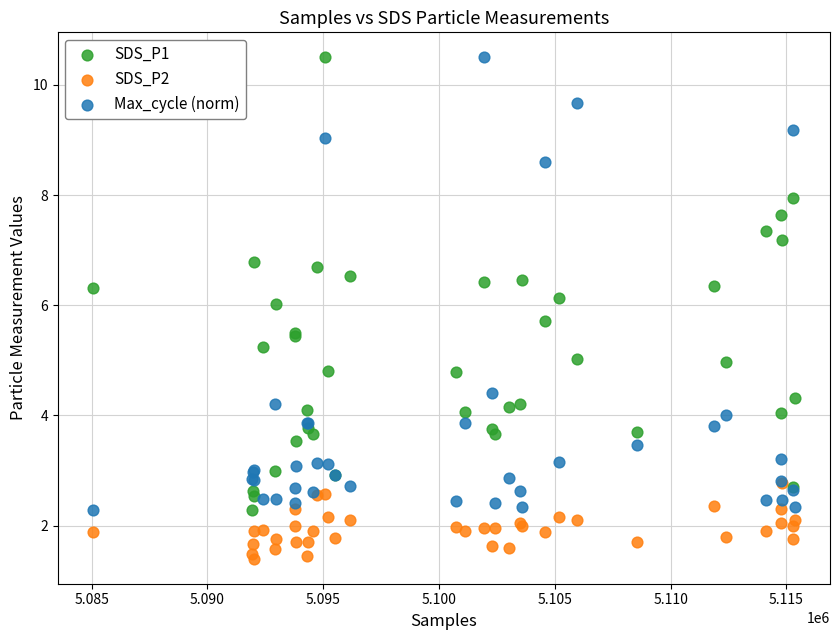

Which series reaches the minimum Y coordinate?

SDS_P2